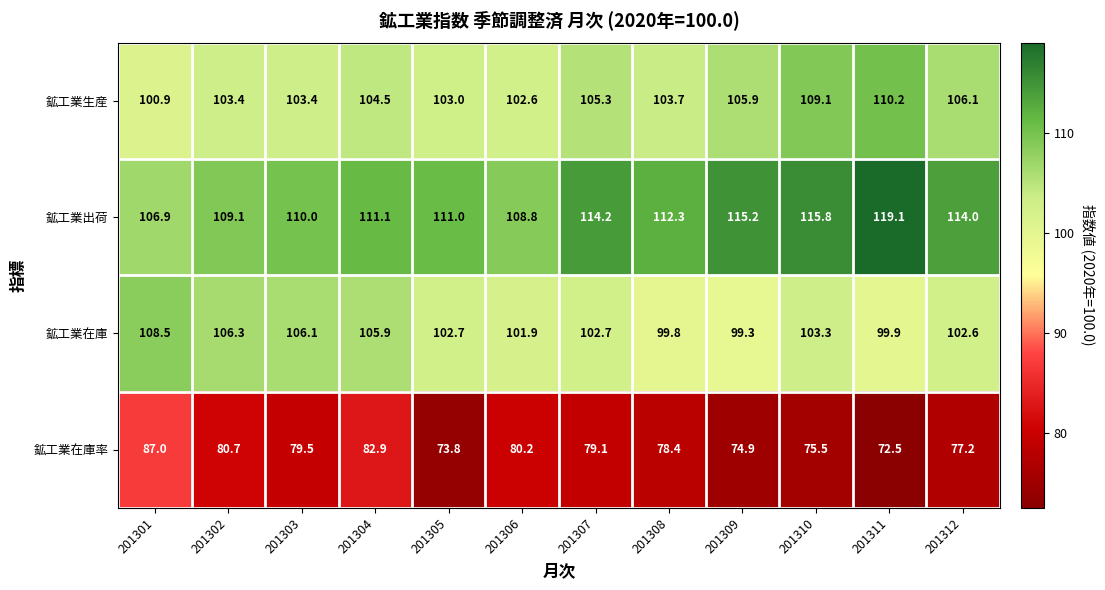

What is the difference between the highest and lowest values at 201305?

37.2